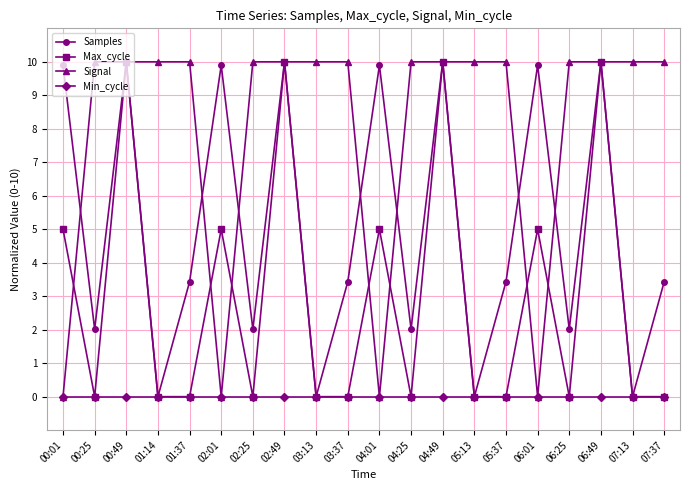

Reading left to right, list all the values displayed in this chart.

Samples: 9.9	2.0	10.0	0.0	3.4	9.9	2.0	10.0	0.0	3.4	9.9	2.0	10.0	0.0	3.4	9.9	2.0	10.0	0.0	3.4
Max_cycle: 5.0	0.0	10.0	0.0	0.0	5.0	0.0	10.0	0.0	0.0	5.0	0.0	10.0	0.0	0.0	5.0	0.0	10.0	0.0	0.0
Signal: 0.0	10.0	10.0	10.0	10.0	0.0	10.0	10.0	10.0	10.0	0.0	10.0	10.0	10.0	10.0	0.0	10.0	10.0	10.0	10.0
Min_cycle: 0.0	0.0	0.0	0.0	0.0	0.0	0.0	0.0	0.0	0.0	0.0	0.0	0.0	0.0	0.0	0.0	0.0	0.0	0.0	0.0